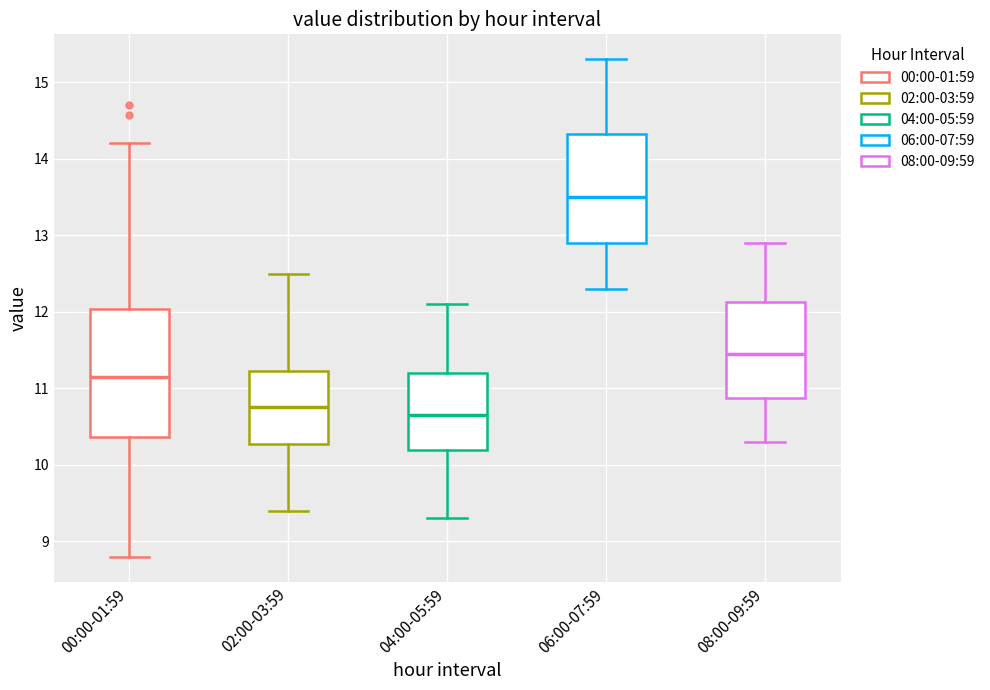

Which box's median line is the lowest?

04:00-05:59